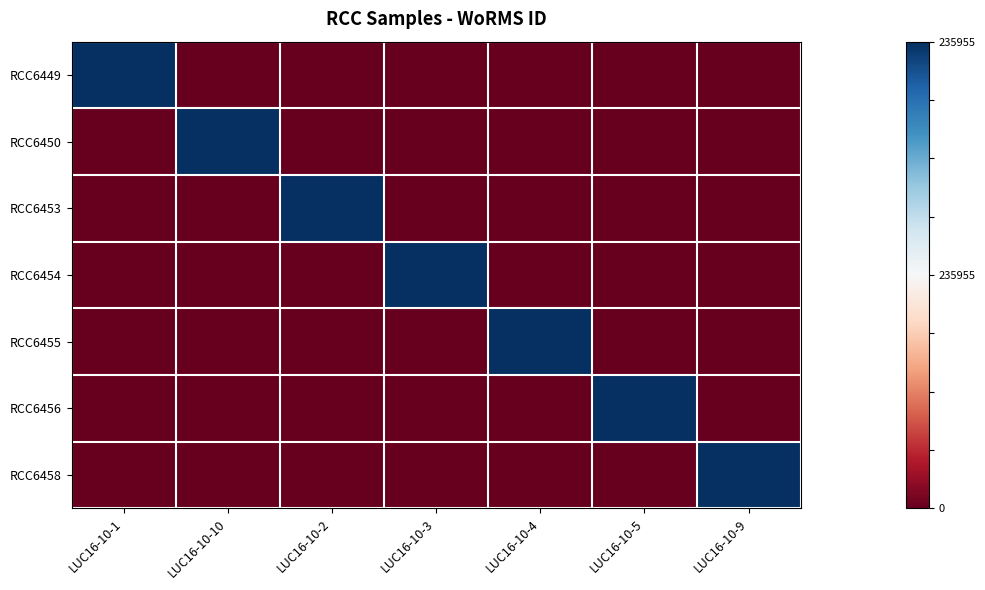

At LUC16-10-9, list the series in order from largest to smallest.

RCC6458, RCC6449, RCC6450, RCC6453, RCC6454, RCC6455, RCC6456